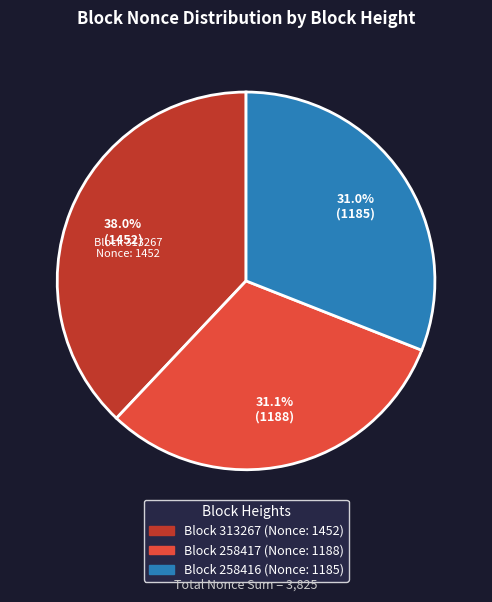

Does any single category account for the majority?

No